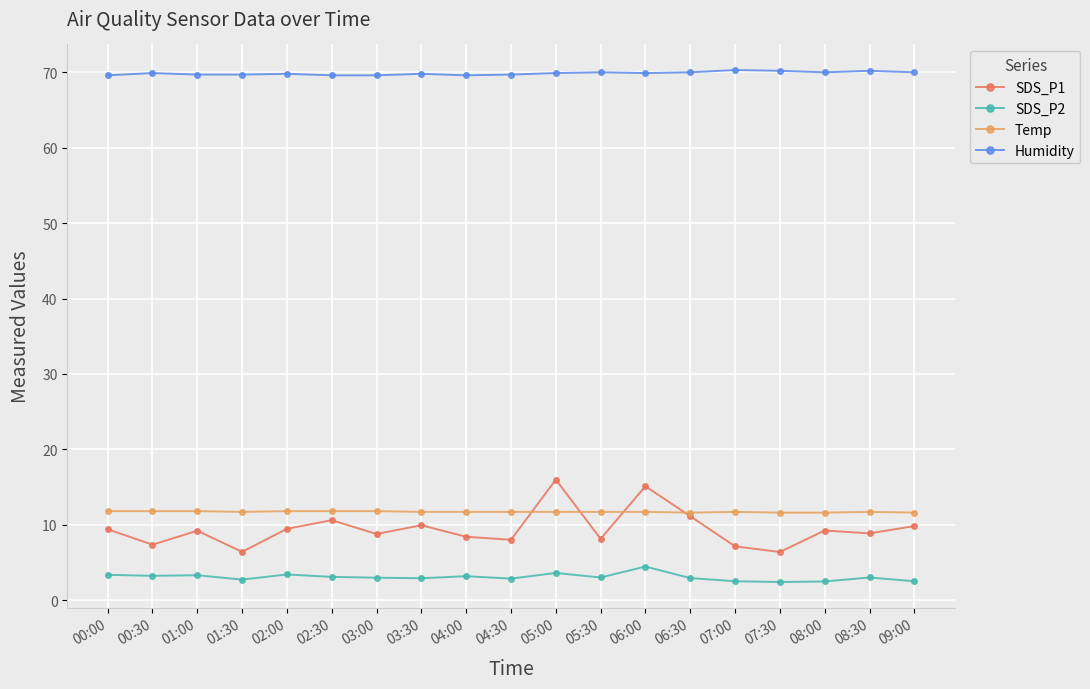

What is the value of the SDS_P1 point at the 3rd from the left?

9.2